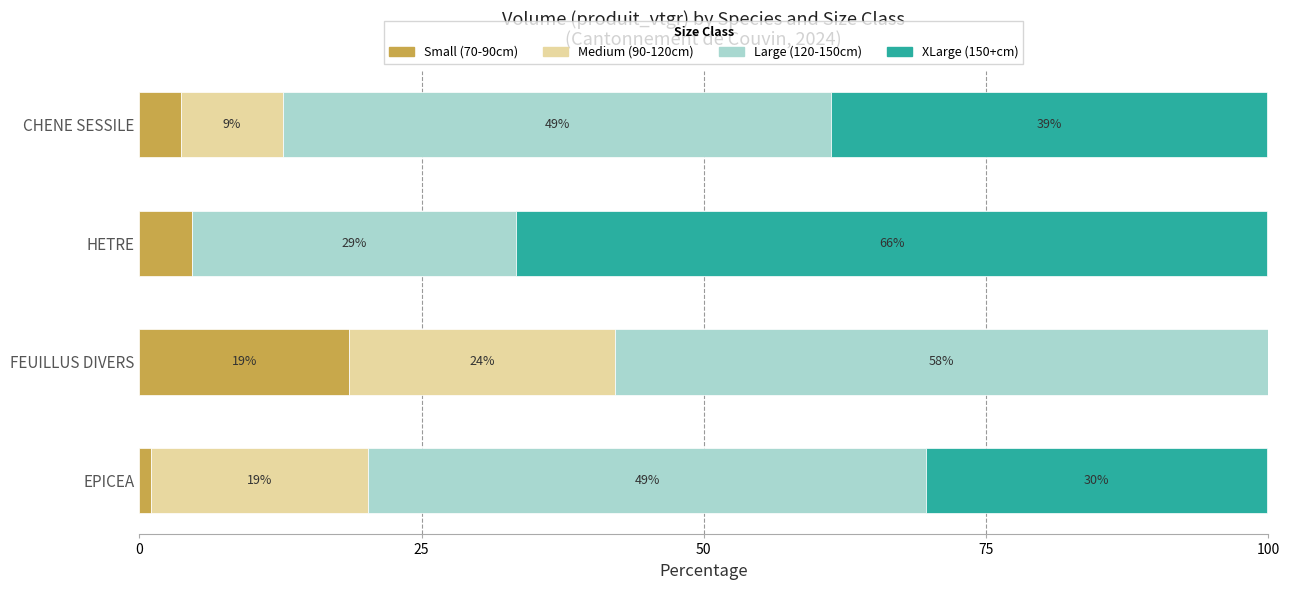

What is the value of the produit_vtgr (xlarge) bar at the 4th from the left?

38.6